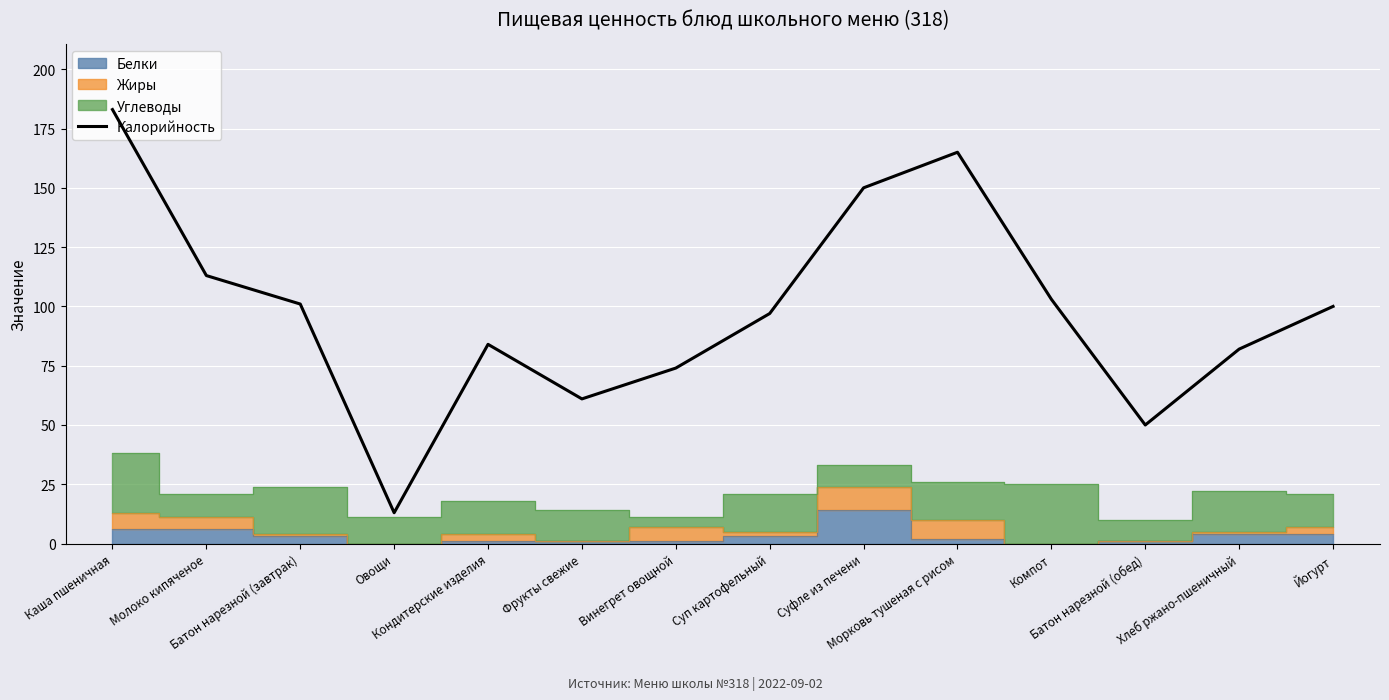

True or false: the data shows 45 at Морковь тушеная с рисом.

False